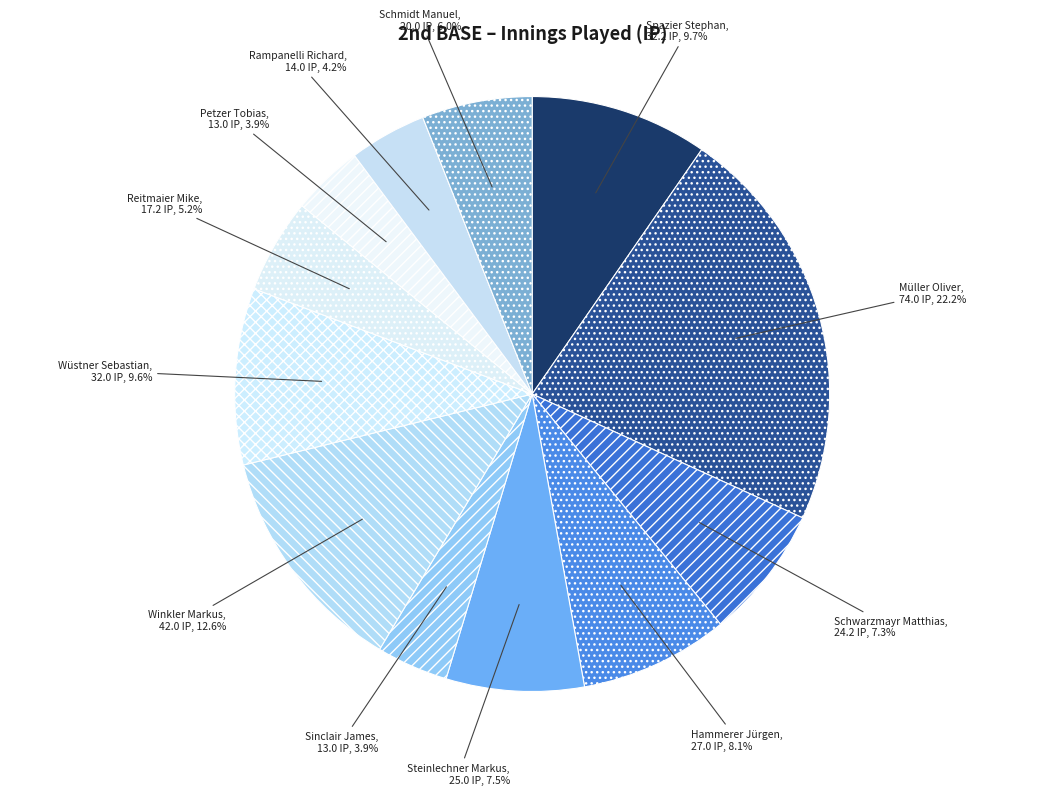

Which slice is the largest?

Müller Oliver